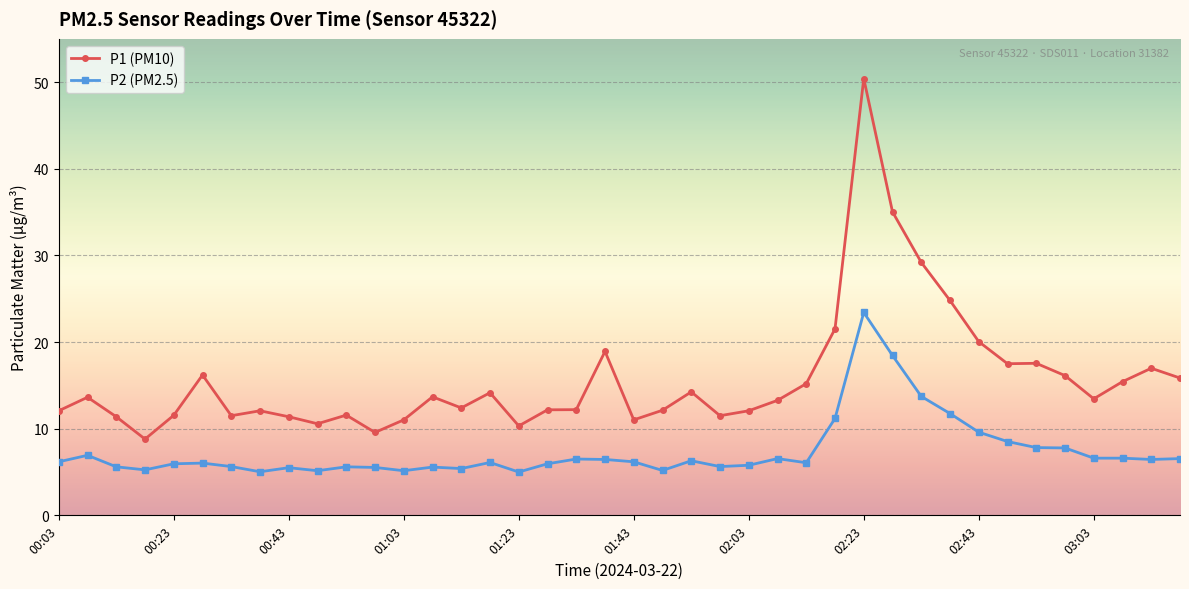

What is the greatest value displayed?

50.4